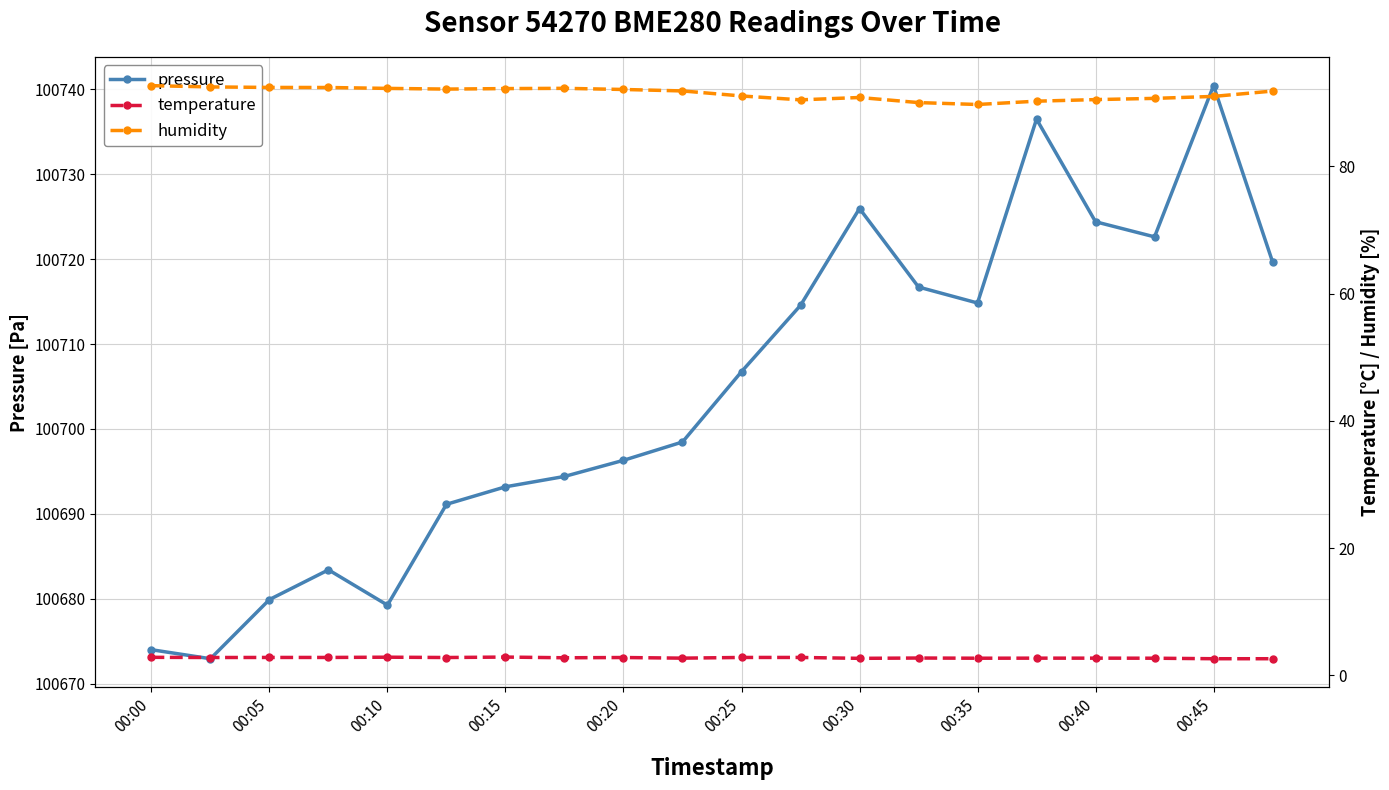

True or false: pressure has a value of 156273.8 at 00:10.

False